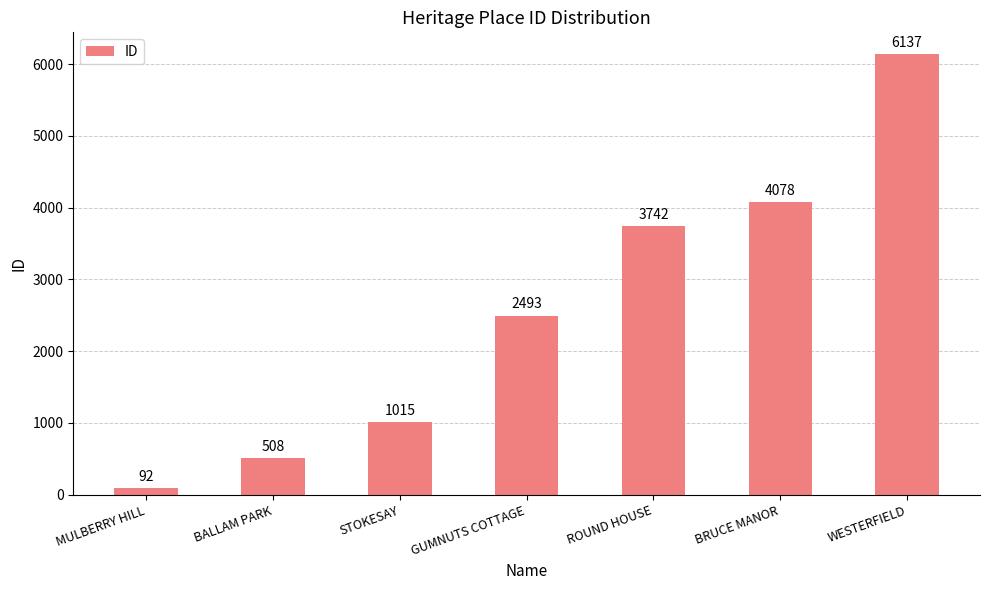

How many bars are there in total?

7